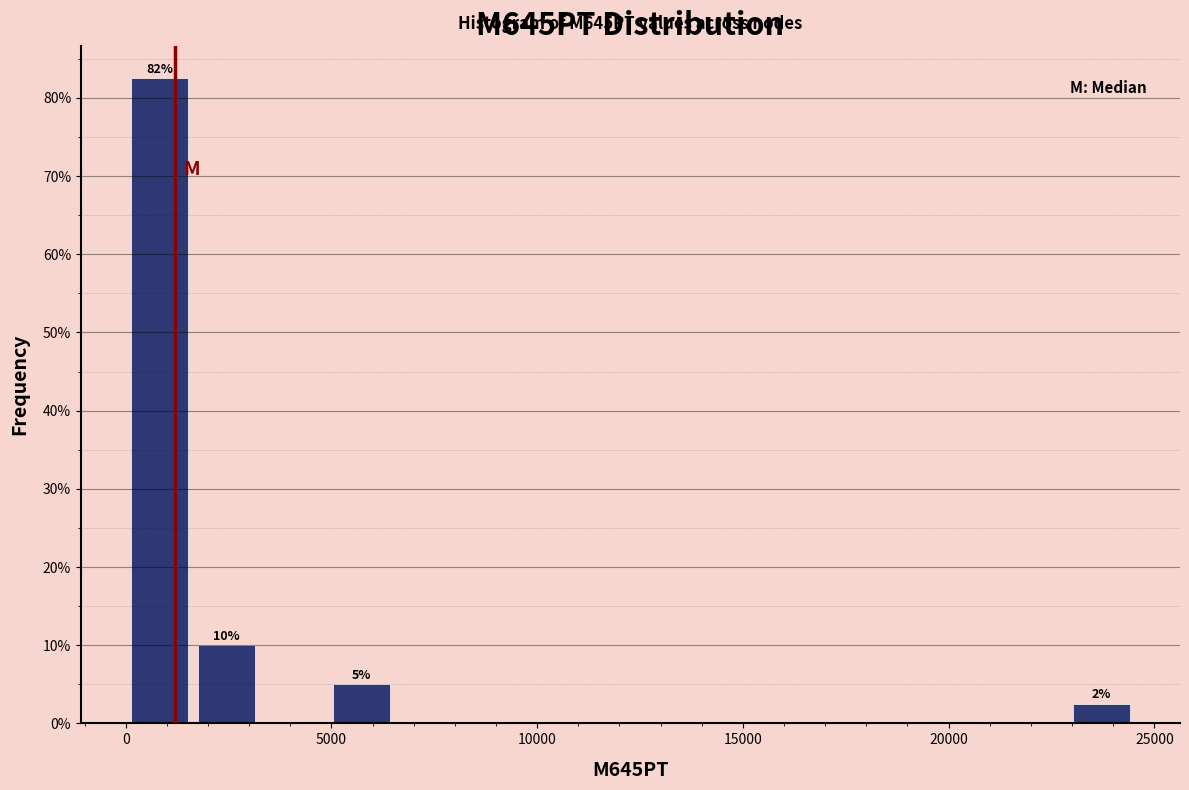

Read against the x-axis, roughly where is the centre of the tallest bar?

1000